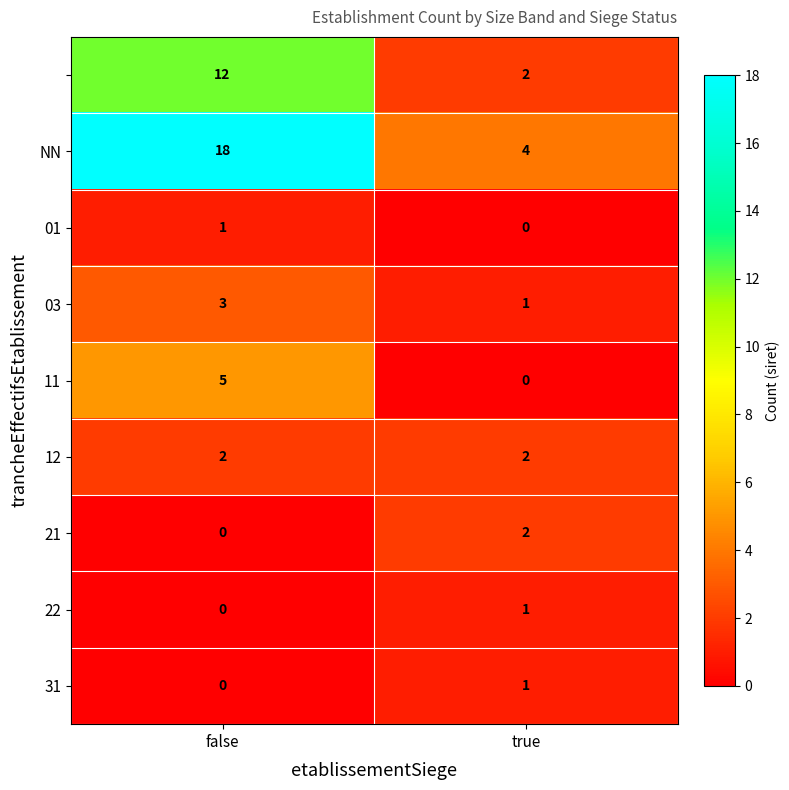

What is the difference between the highest and lowest values at false?

18